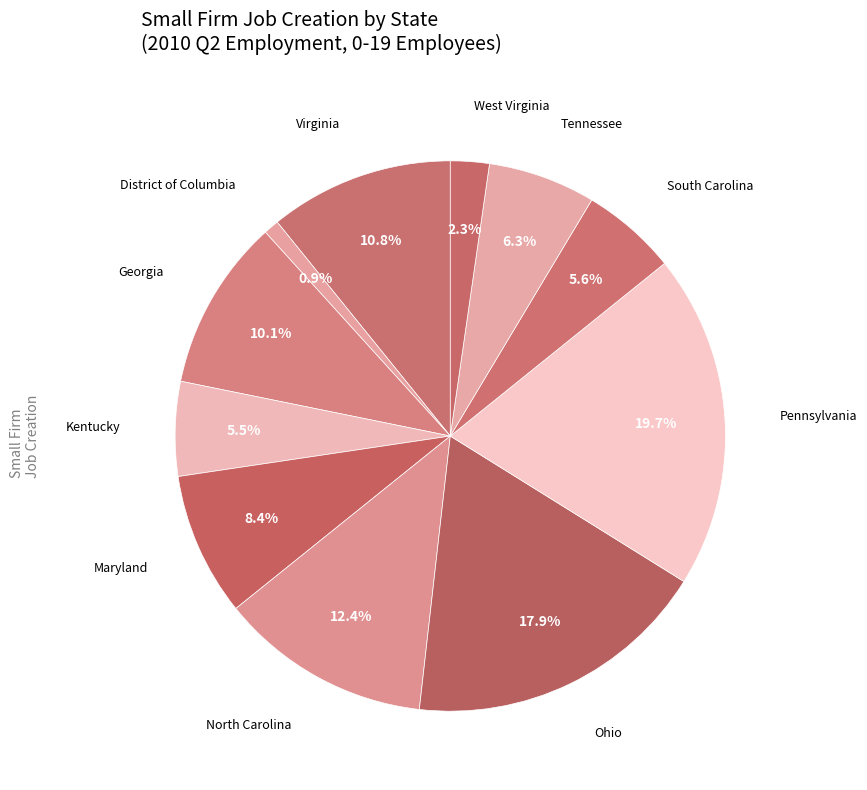

What is the smallest slice in the pie chart?

District of Columbia